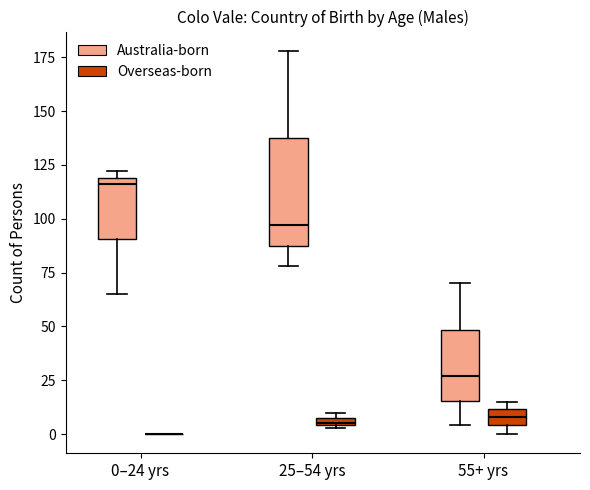

Comparing the boxes themselves (not the whiskers), which one is the tallest?

25–54 yrs (Australia-born)